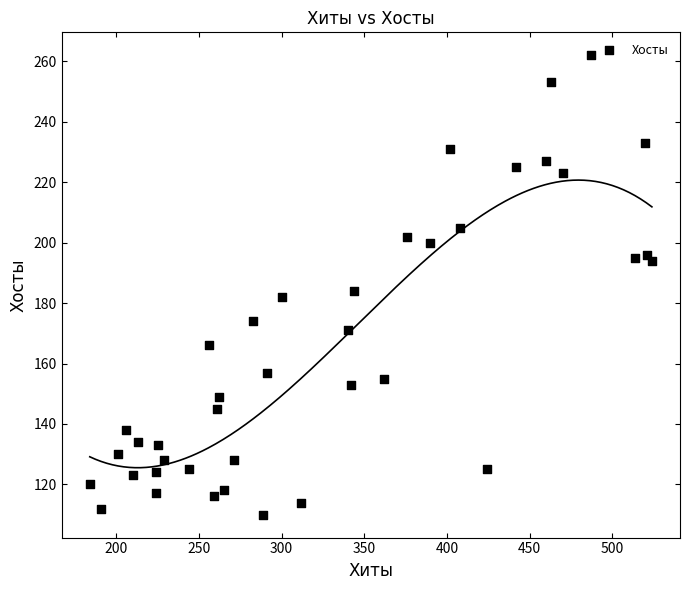

What is the range of Y values (max minus min)?

152